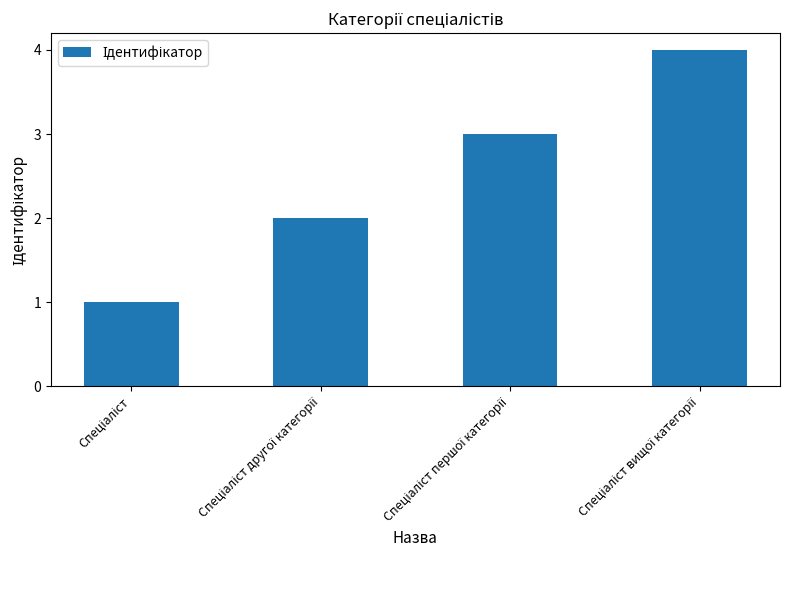

Are the bars grouped side by side (vs. stacked)?

No